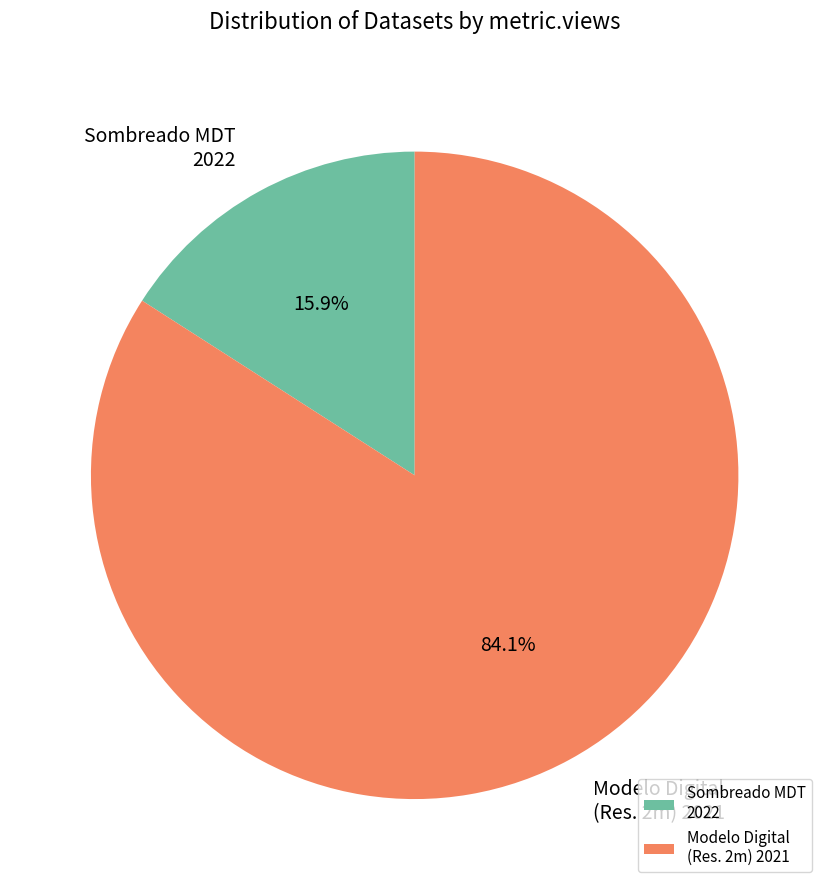

How many slices are in this pie chart?

2